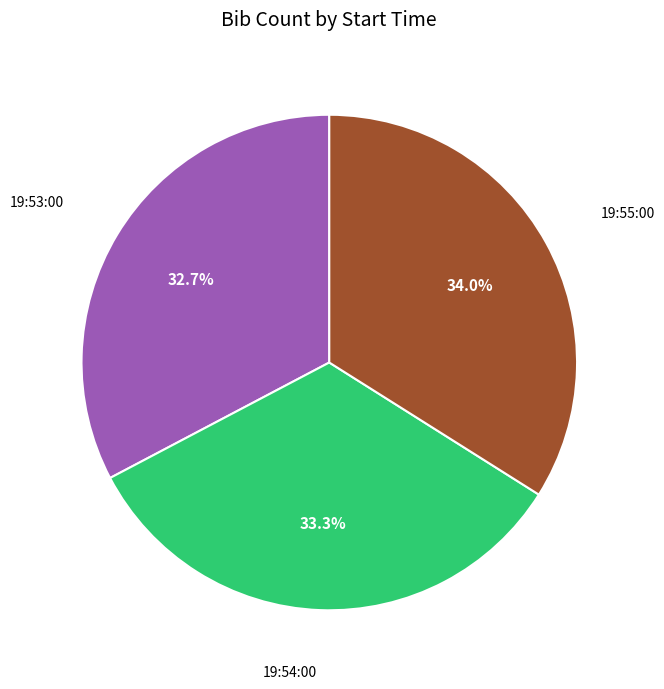

Does 19:53:00 account for over 50% of the chart?

No